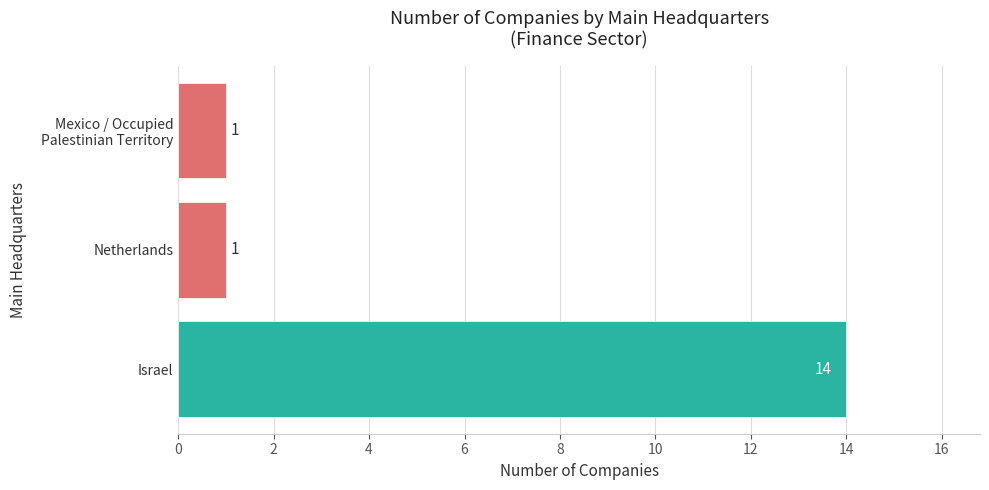

True or false: the data shows 9 at Israel.

False